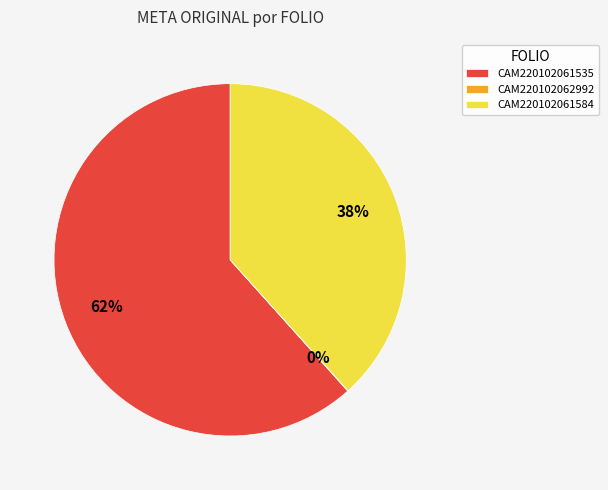

To the nearest percent, what percentage of the pie is CAM220102061535?

62%